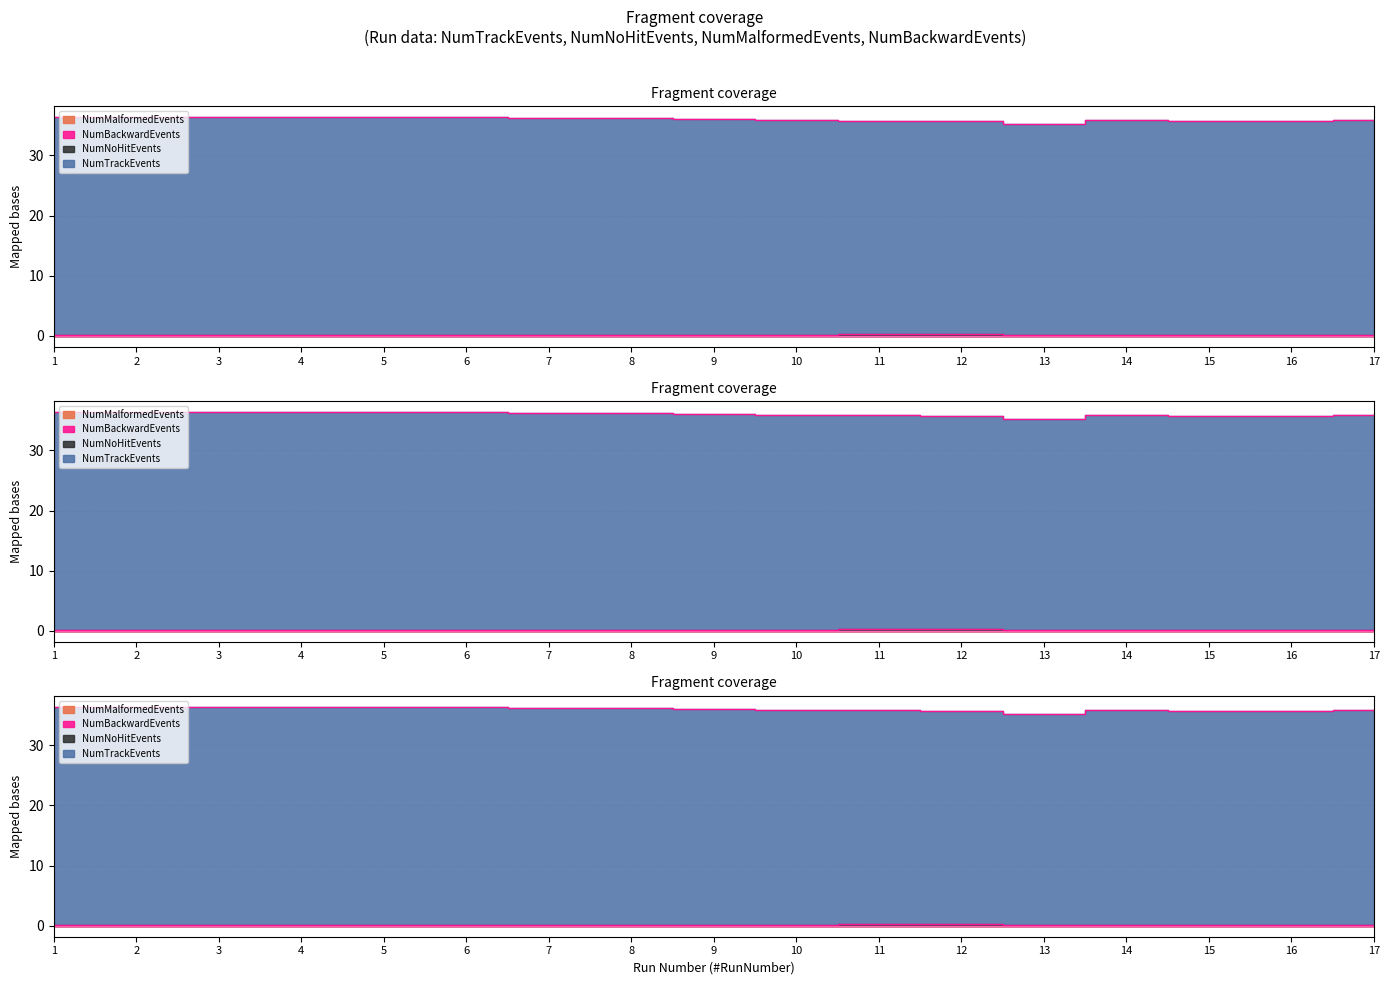

How many interior local peaks does the NumNoHitEvents series have?

6